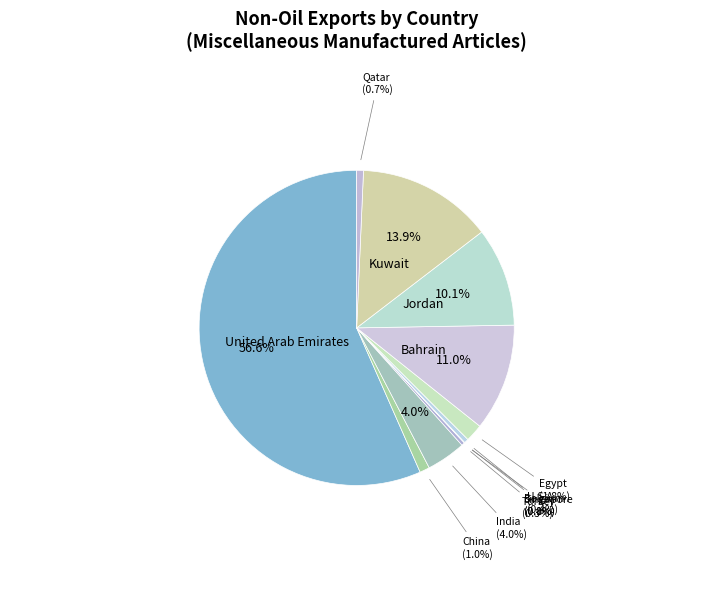

True or false: Bahrain accounts for 11% of the total.

True